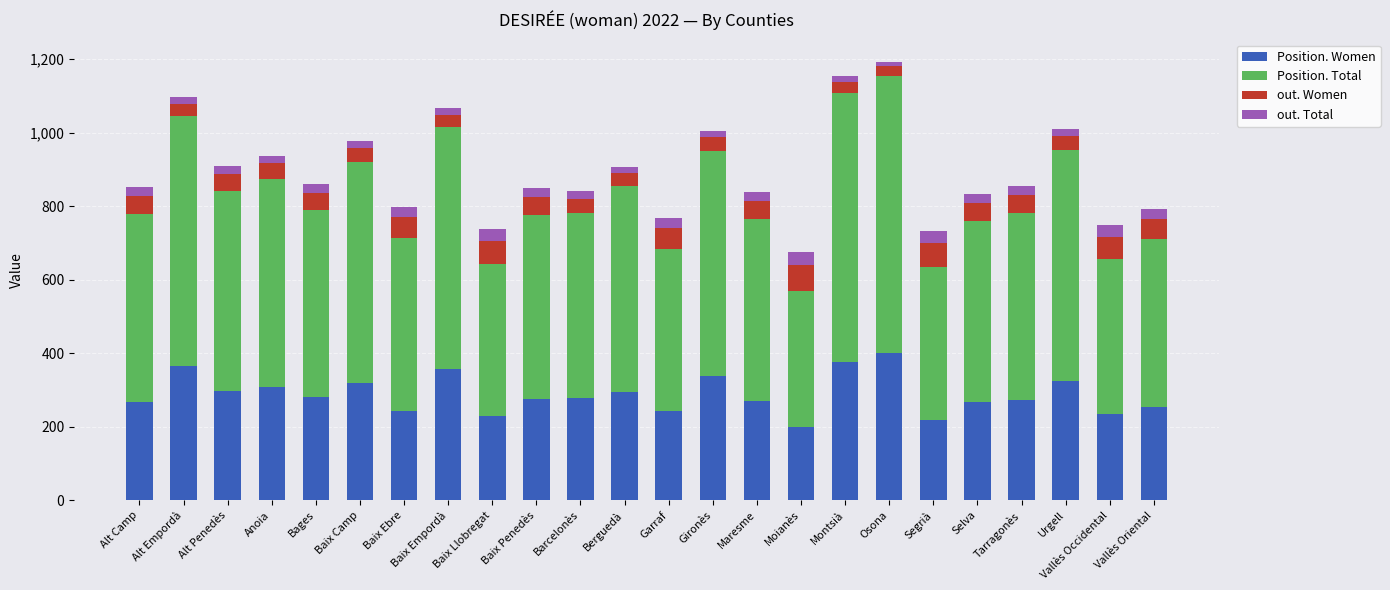

What is the total value across all series at Vallès Occidental?

748